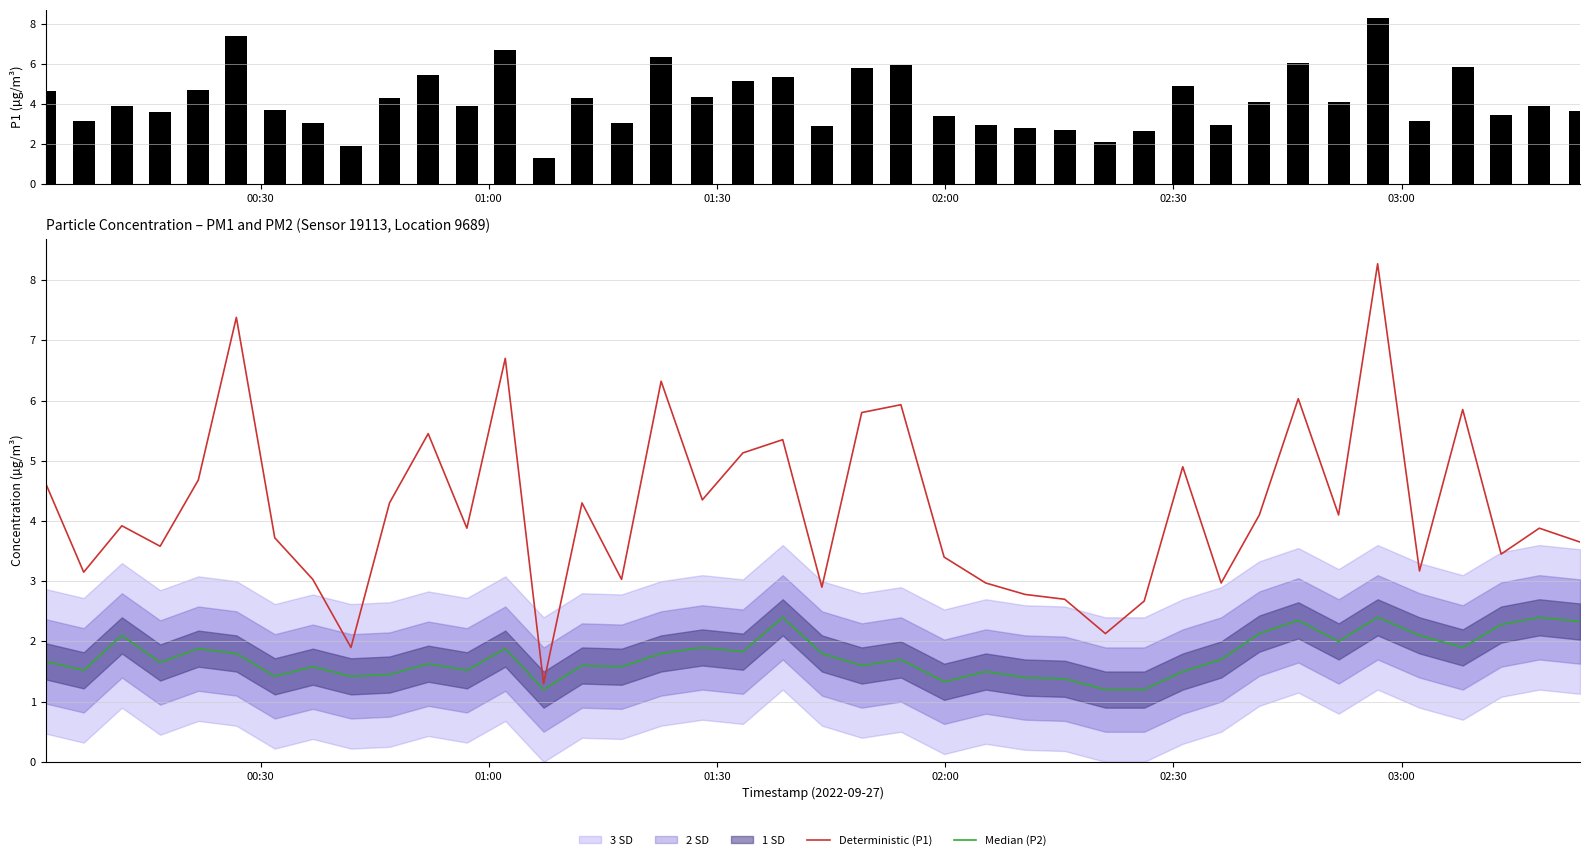

Which series has the largest total across all categories?

P1